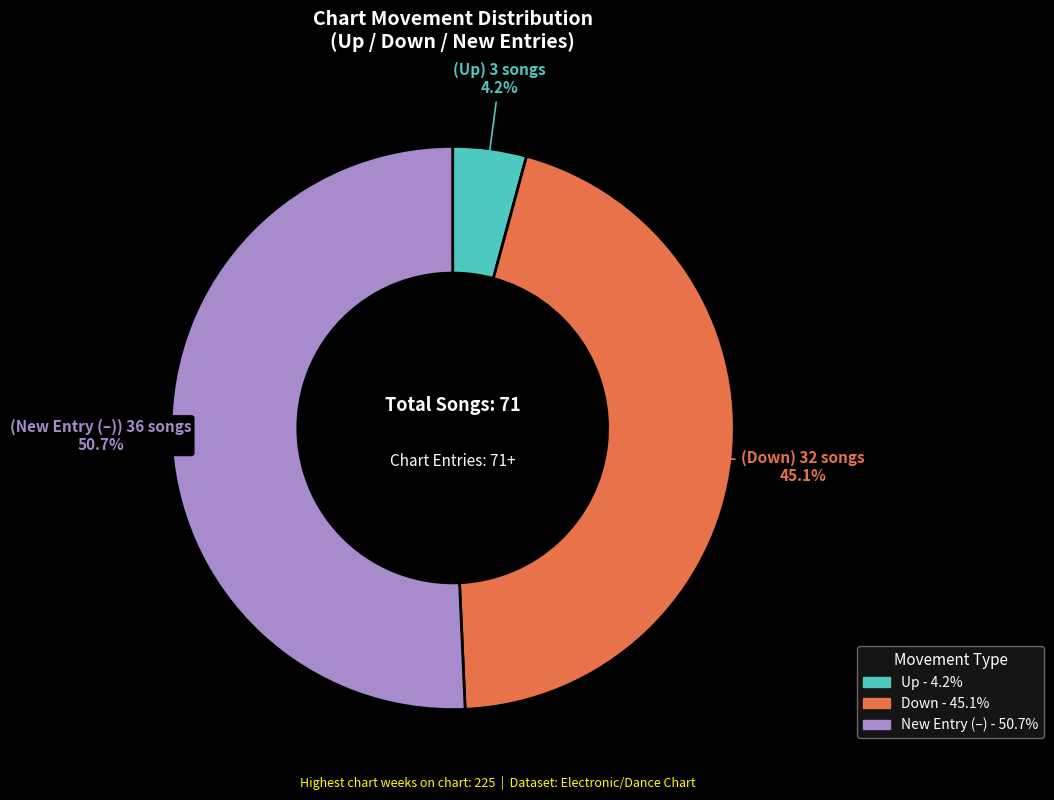

What is the smallest slice in the pie chart?

up